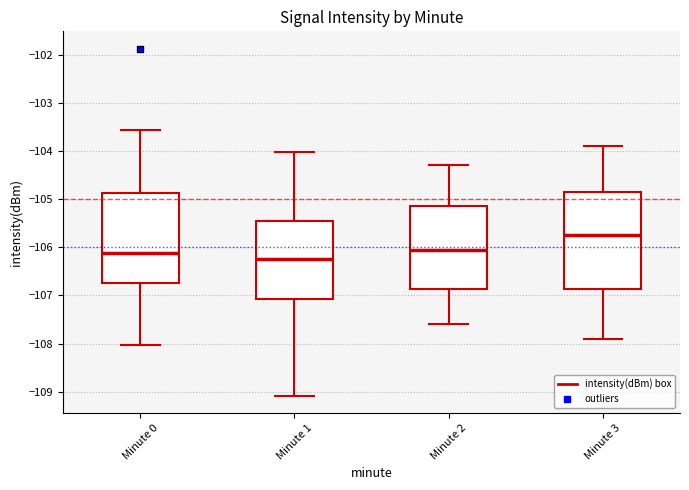

Reading left to right, transcribe this box plot: for each box, give where its median line is, the range the box spans, and where its two whiskers end, as read against the y-axis. The values are not printed on the chart, so give them approximately, as read against the axis.

Minute 0: median -106.1, box -106.7 to -104.9, whiskers -108.0 to -103.6
Minute 1: median -106.2, box -107.1 to -105.4, whiskers -109.1 to -104.0
Minute 2: median -106.0, box -106.9 to -105.1, whiskers -107.6 to -104.3
Minute 3: median -105.7, box -106.9 to -104.8, whiskers -107.9 to -103.9